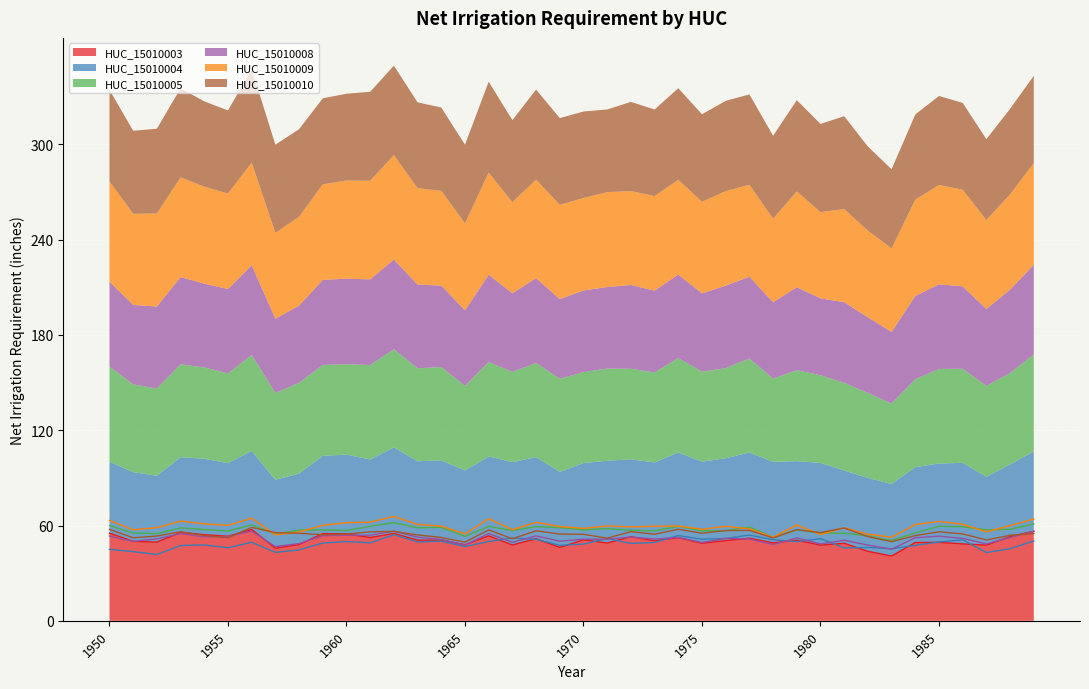

True or false: HUC_15010010 has a value of 49.6 at 1965.

True